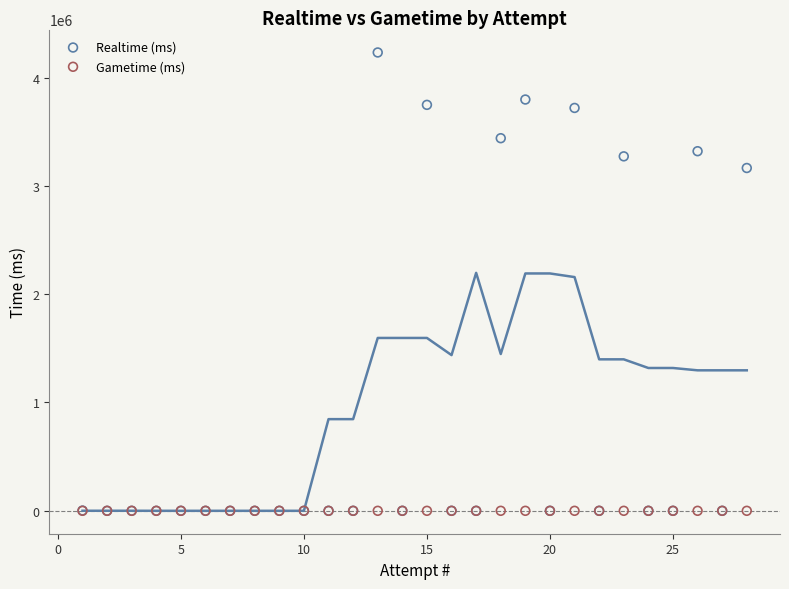

In the Realtime (ms) series, what Y value is closest to 2115917?

3165182